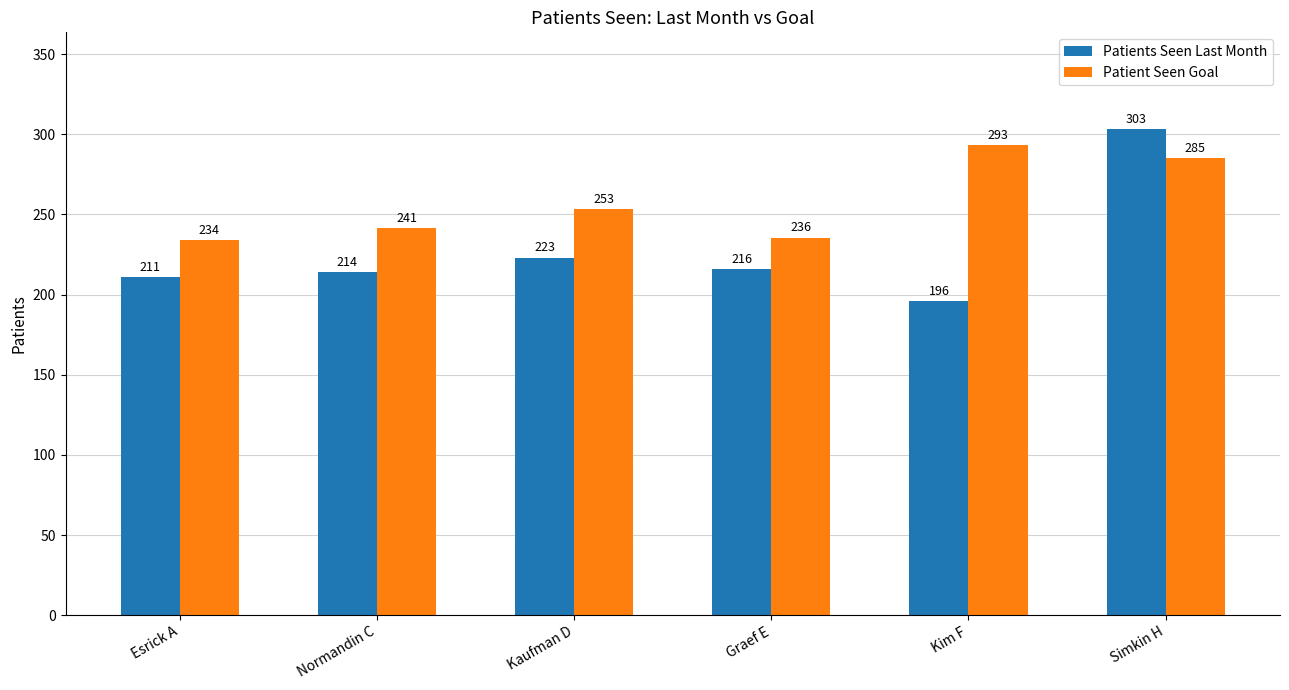

The Patients Seen Last Month series shows 428.4 at Simkin H. True or false?

False